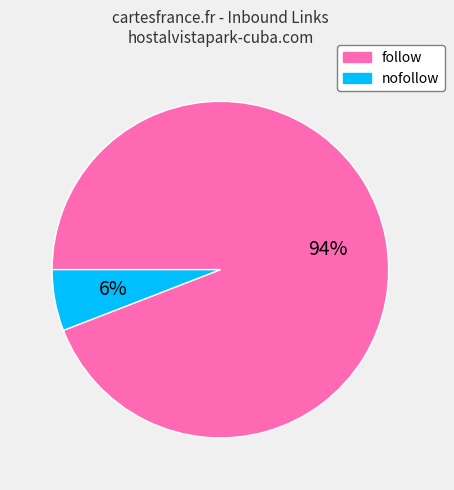

To the nearest percent, what portion does nofollow represent?

6%